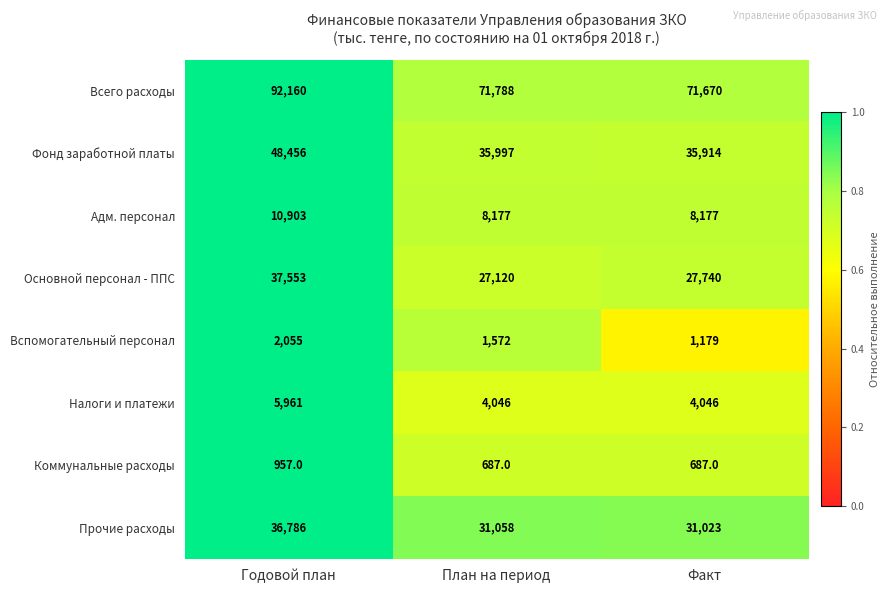

The value of Налоги и платежи at Годовой план is 5961. True or false?

True